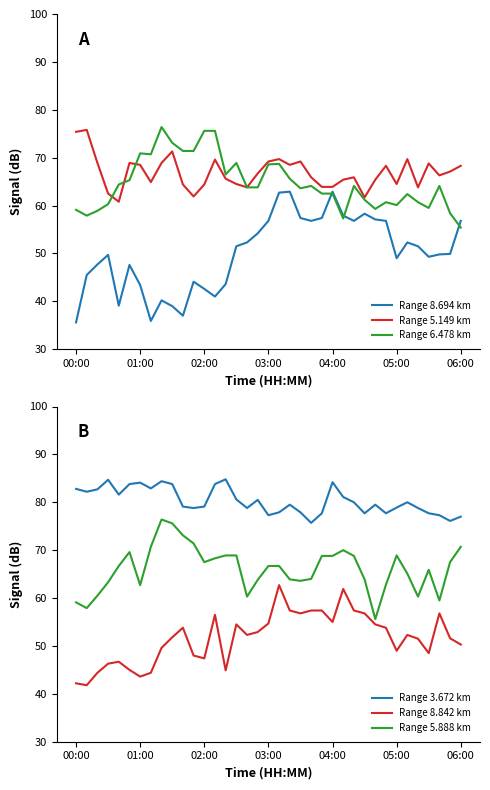

Where is Range 3.672 km nearest to the value 80?

26